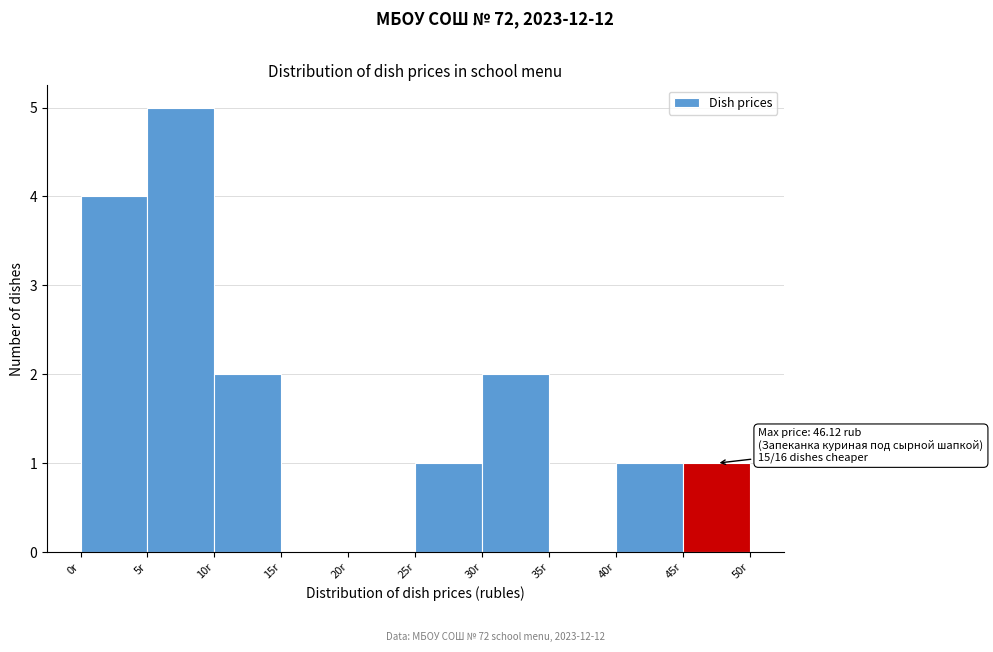

Over which range of the x-axis is the bar tallest?

5 to 10